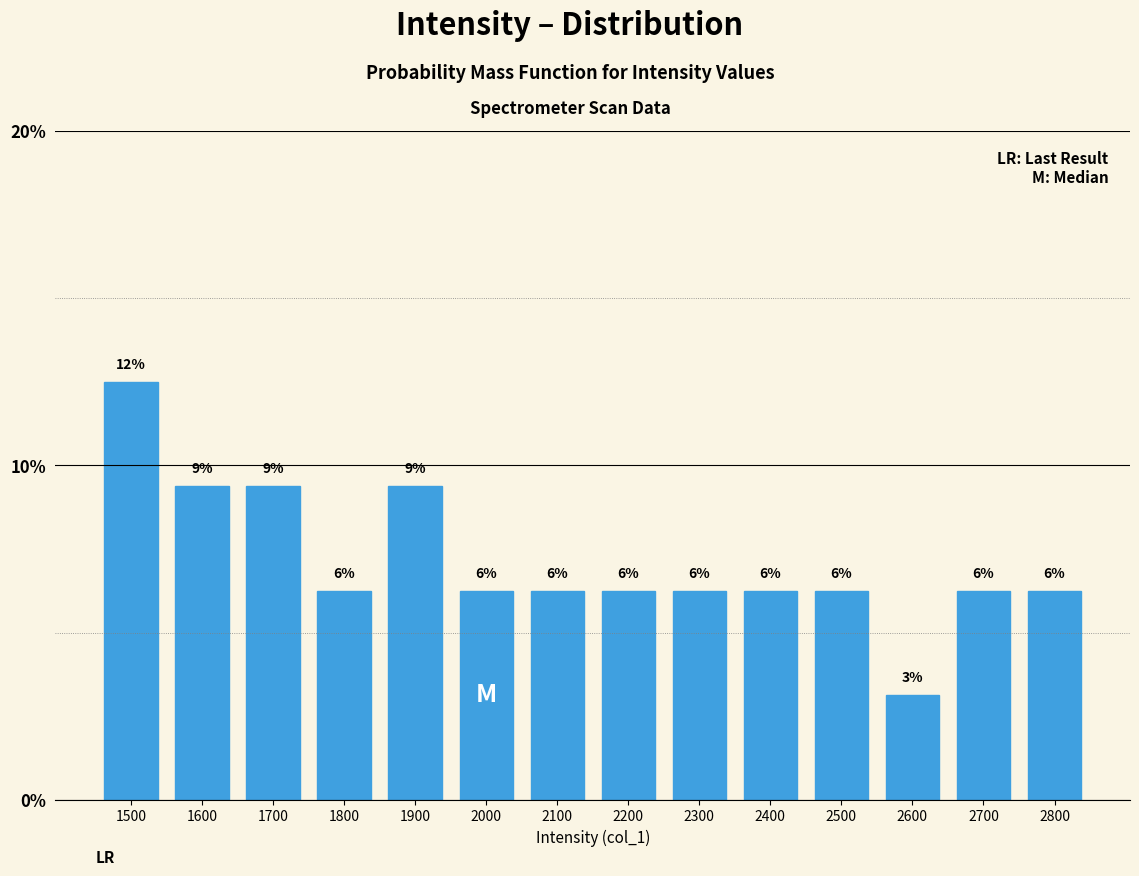

How many bars are there in total?

14